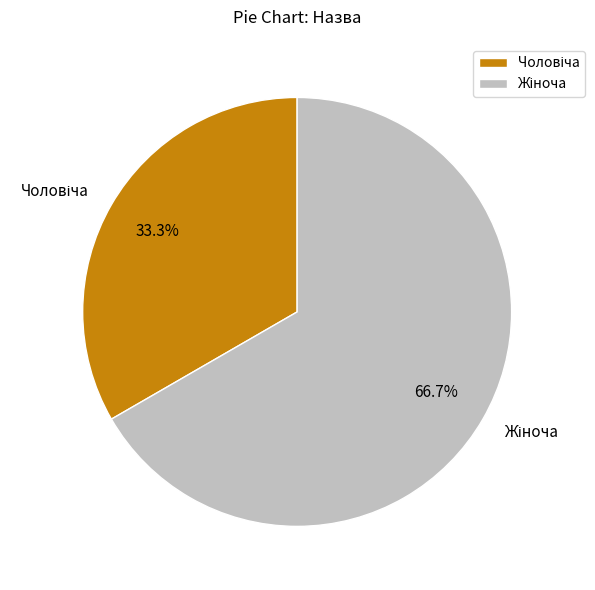

Is there a majority slice in this chart?

Yes